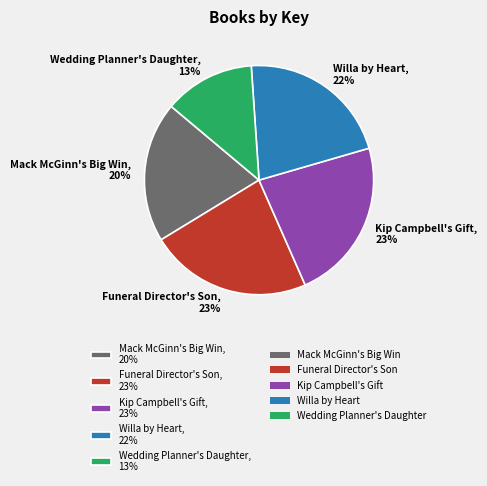

Does Willa by Heart, 22% represent more than half of the total?

No